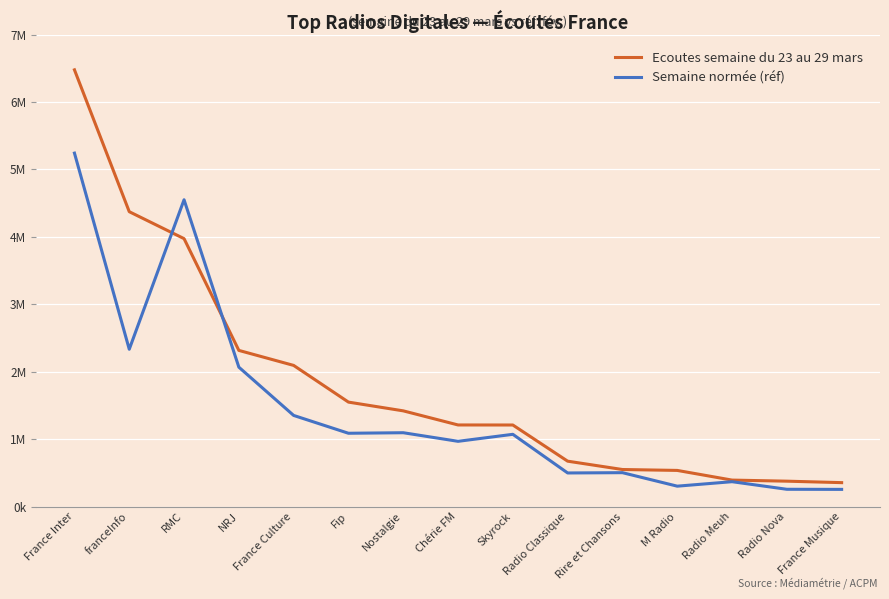

Is this an area chart (filled region under the line)?

No